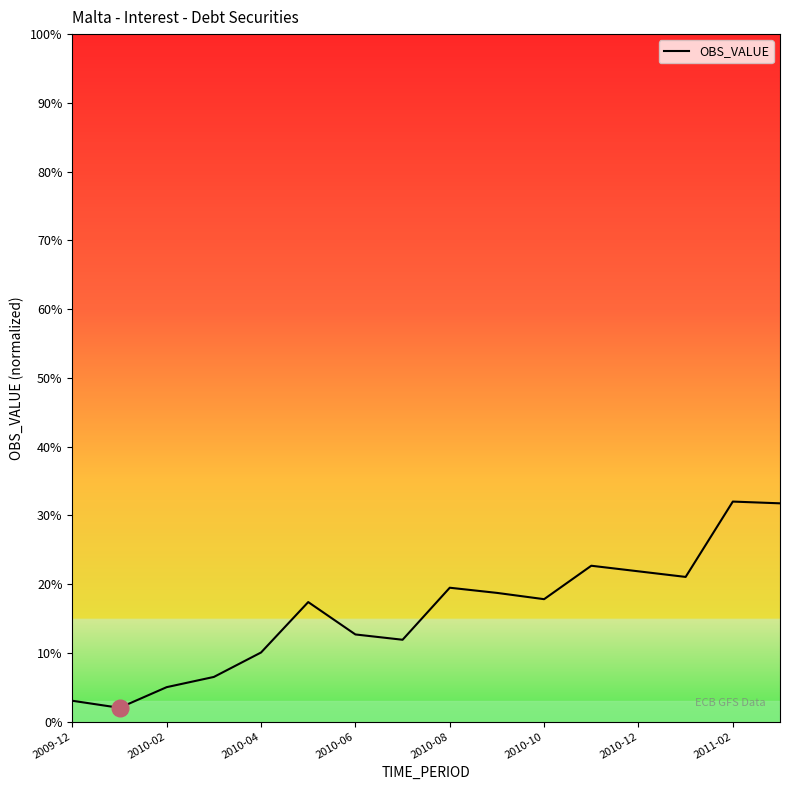

What is the smallest value displayed?

2.0